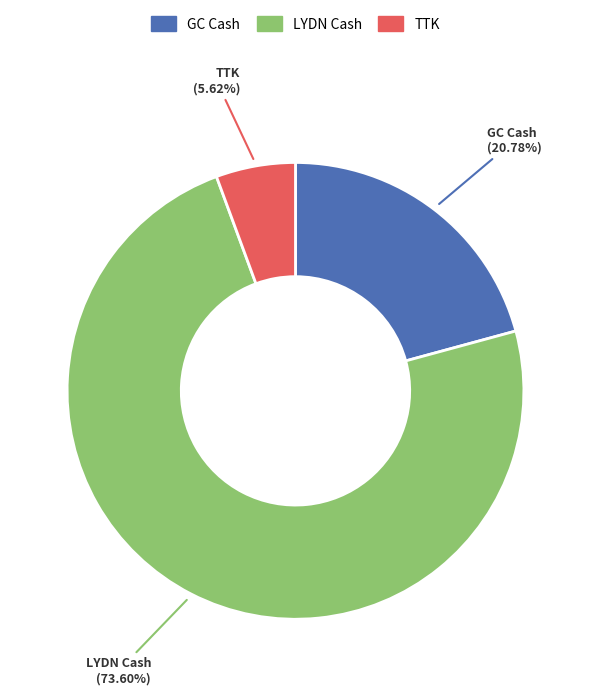

Is there any slice that represents more than half of the pie?

Yes